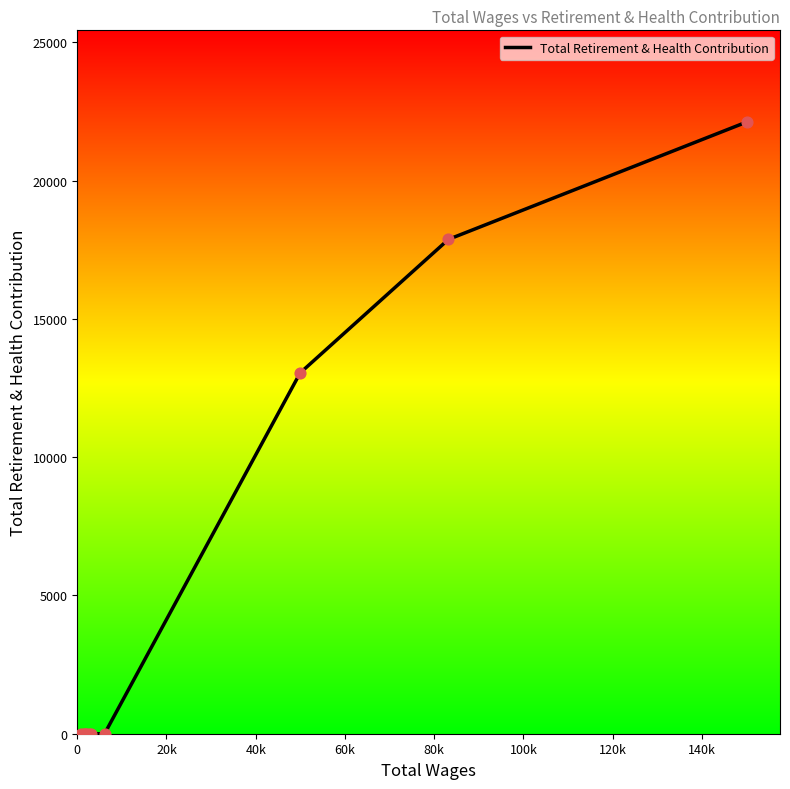

What is the difference between the maximum and minimum values?

22115